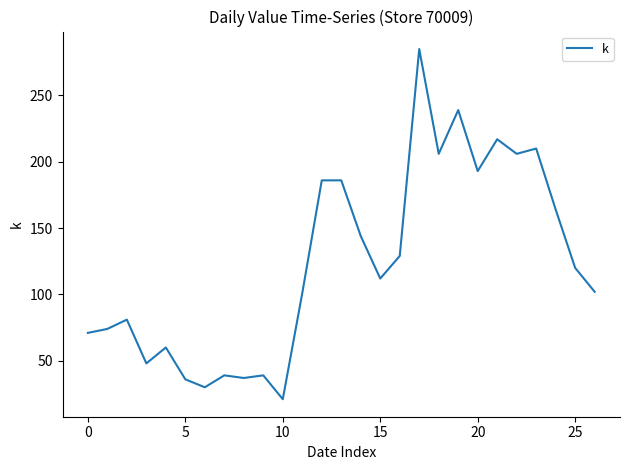

What is the difference between the second highest and second lowest values?

209